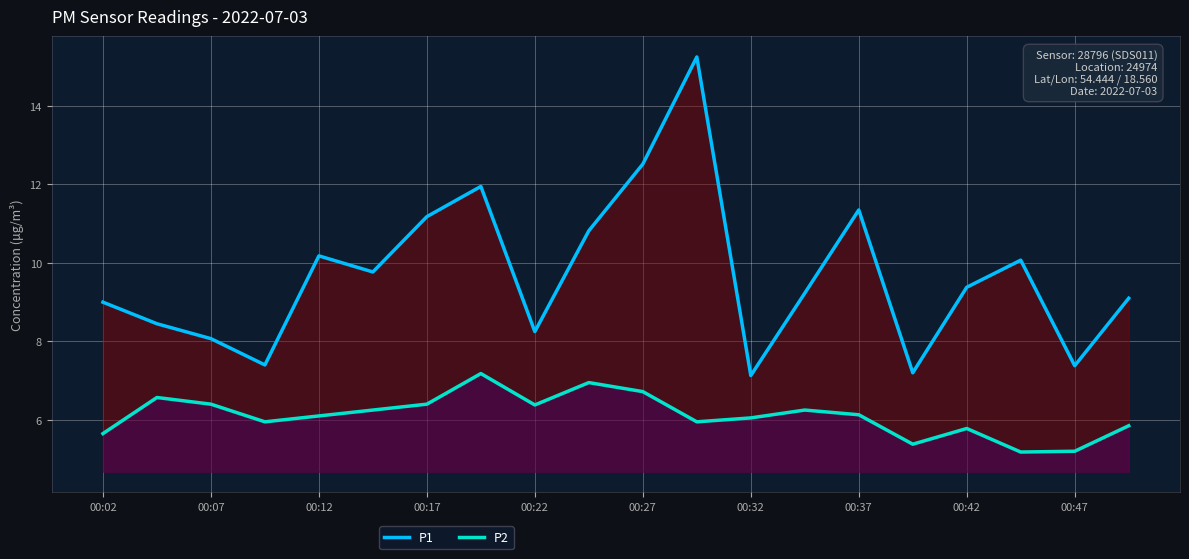

Rank the series by their maximum value, from highest to lowest.

P1, P2